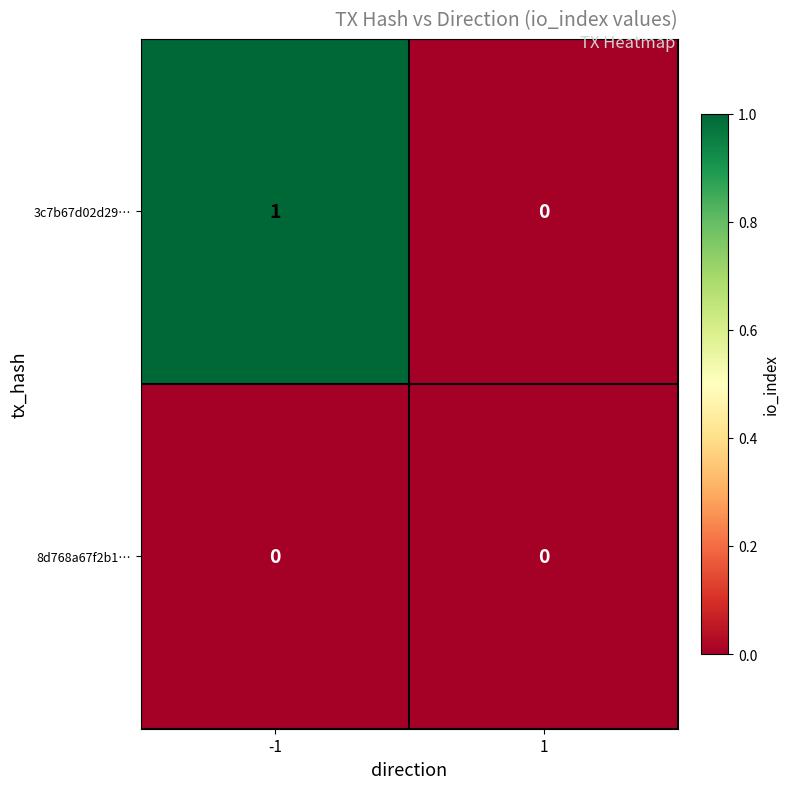

Rank the series by their average value, from lowest to highest.

8d768a67f2b1…, 3c7b67d02d29…